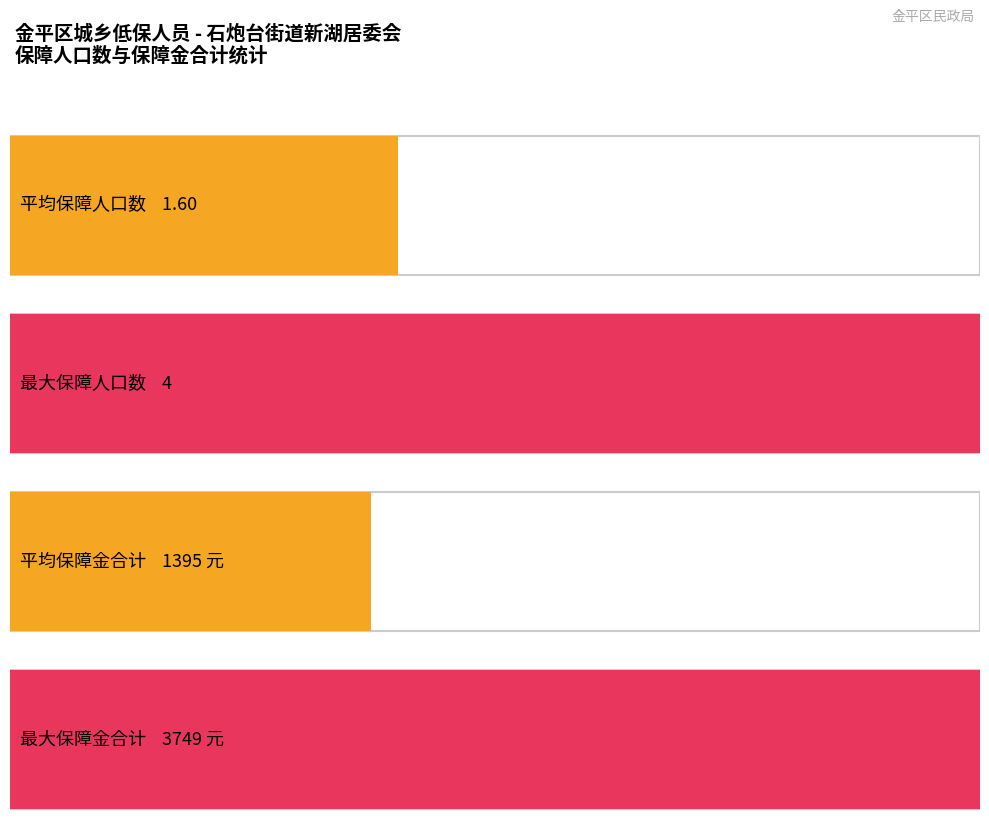

The 保障金合计 series shows 1322 at 方少坤. True or false?

False